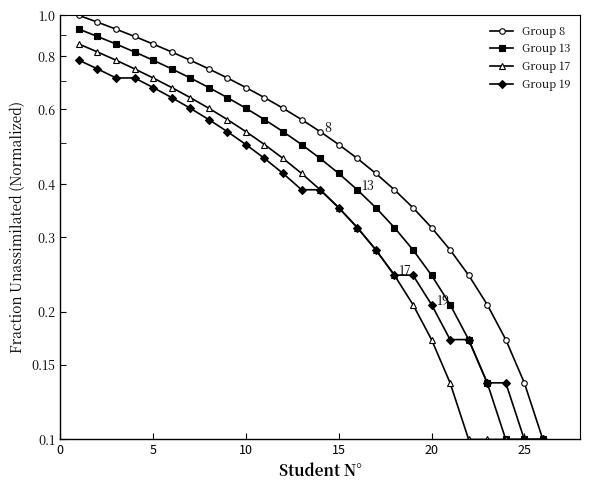

Reading right to left, transcribe all the data shown in this chart.

Group 8: 0.1	0.1	0.2	0.2	0.2	0.3	0.3	0.4	0.4	0.4	0.5	0.5	0.5	0.6	0.6	0.6	0.7	0.7	0.7	0.8	0.8	0.9	0.9	0.9	1.0	1.0
Group 13: 0.1	0.1	0.1	0.1	0.2	0.2	0.2	0.3	0.3	0.4	0.4	0.4	0.5	0.5	0.5	0.6	0.6	0.6	0.7	0.7	0.7	0.8	0.8	0.9	0.9	0.9
Group 17: 0.1	0.1	0.1	0.1	0.1	0.1	0.2	0.2	0.2	0.3	0.3	0.4	0.4	0.4	0.5	0.5	0.5	0.6	0.6	0.6	0.7	0.7	0.7	0.8	0.8	0.9
Group 19: 0.1	0.1	0.1	0.1	0.2	0.2	0.2	0.2	0.2	0.3	0.3	0.4	0.4	0.4	0.4	0.5	0.5	0.5	0.6	0.6	0.6	0.7	0.7	0.7	0.7	0.8